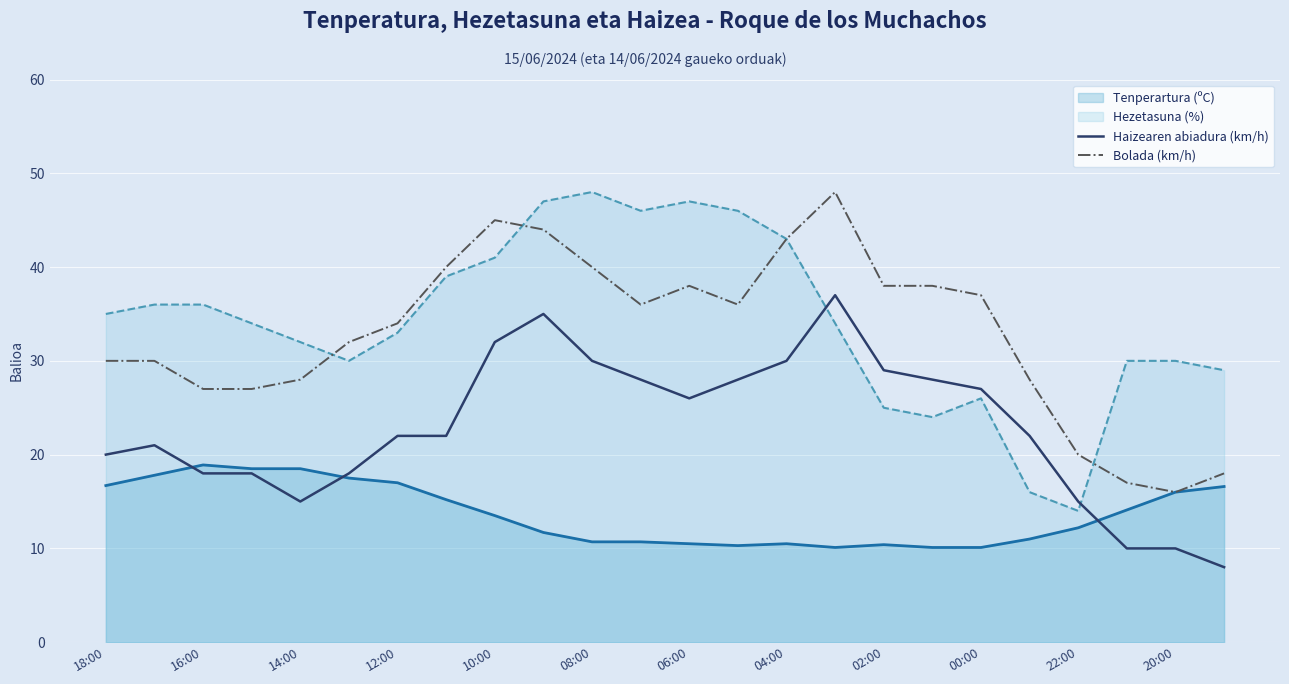

Rank the series at 02:00 from lowest to highest value.

Tenperartura (ºC), Hezetasuna (%), Haizearen abiadura (km/h), Bolada (km/h)